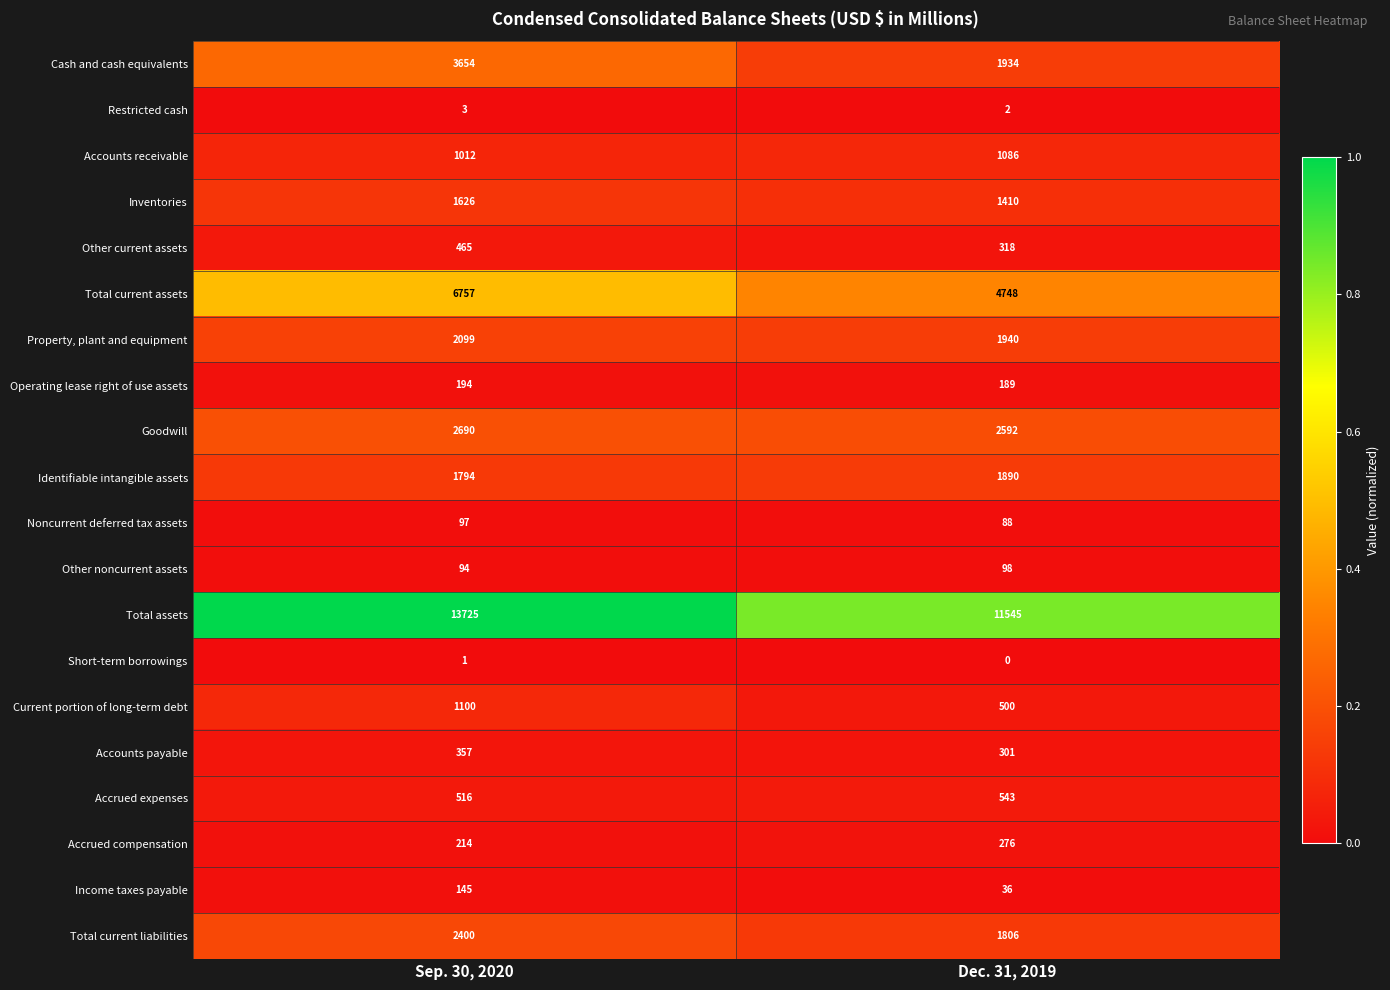

At which category is the sum across all series the highest?

Sep. 30, 2020